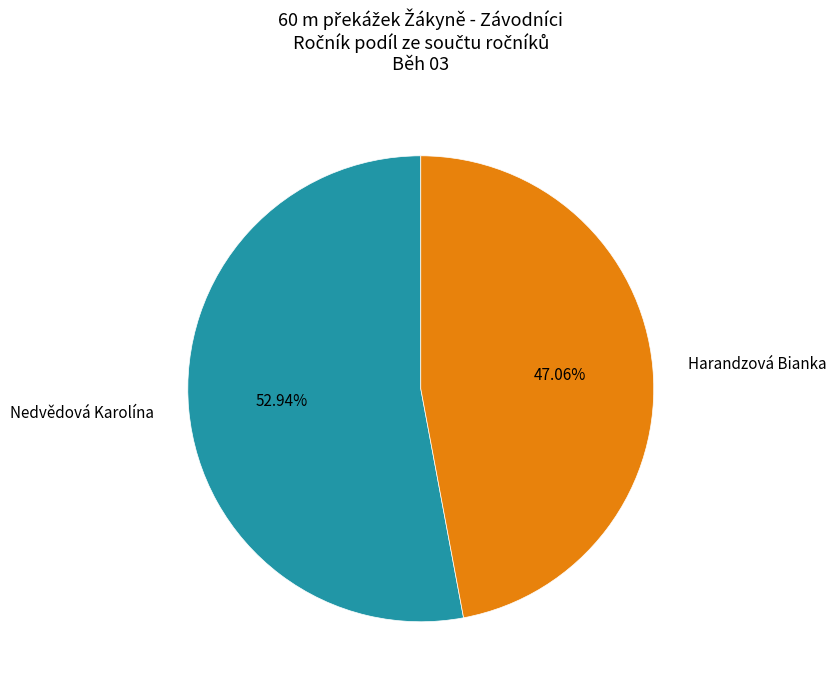

True or false: Harandzová Bianka accounts for 55% of the total.

False